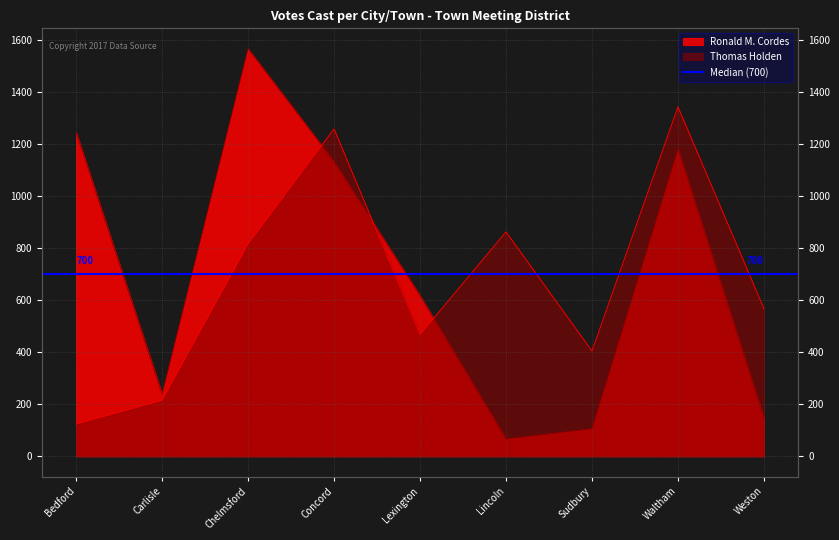

How many data points in Ronald M. Cordes are above 618?

4